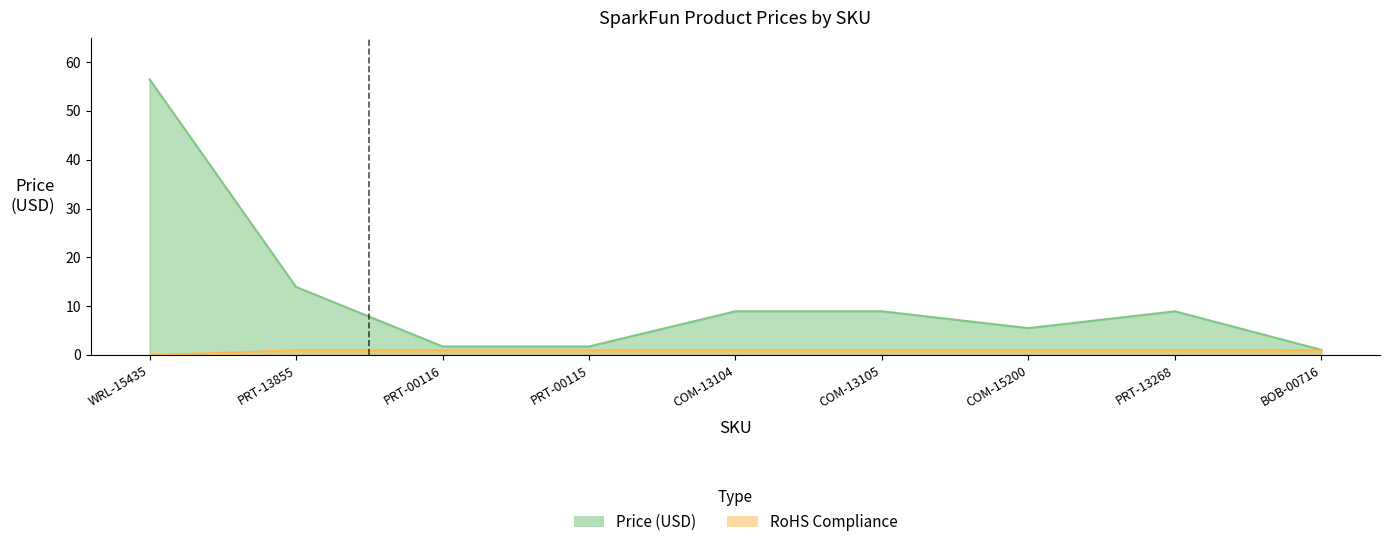

What is the greatest value displayed?

56.5